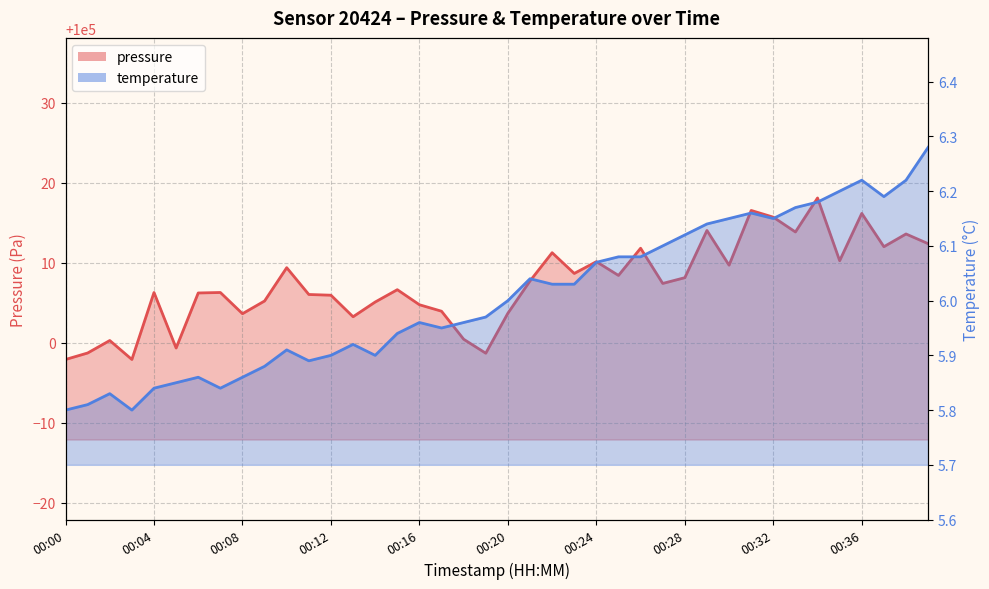

At which label is pressure closest to 100008?

00:28